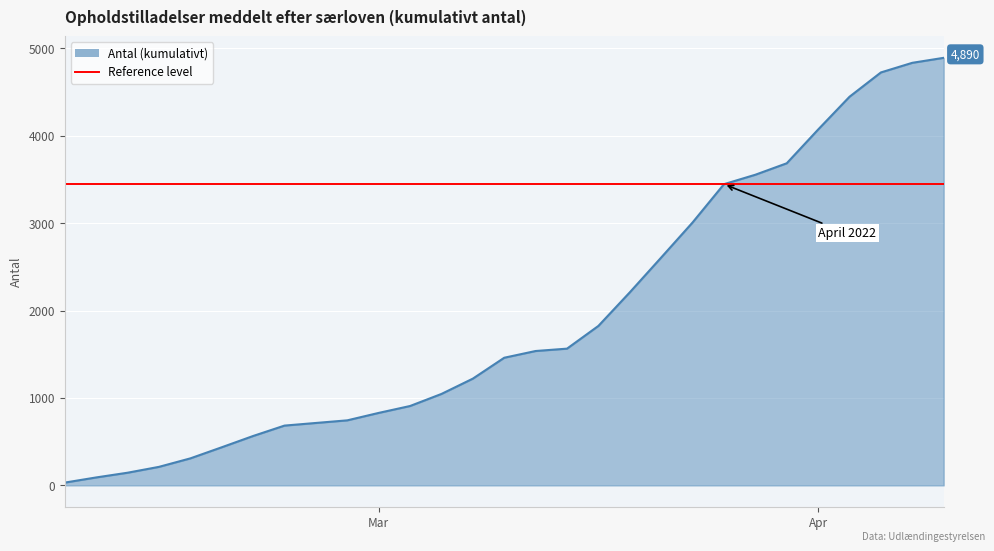

What is the label of the 24th point from the left?

2022-04-10